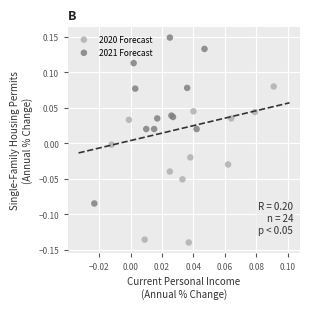

Which series contains the lowest Y value?

2020 Forecast